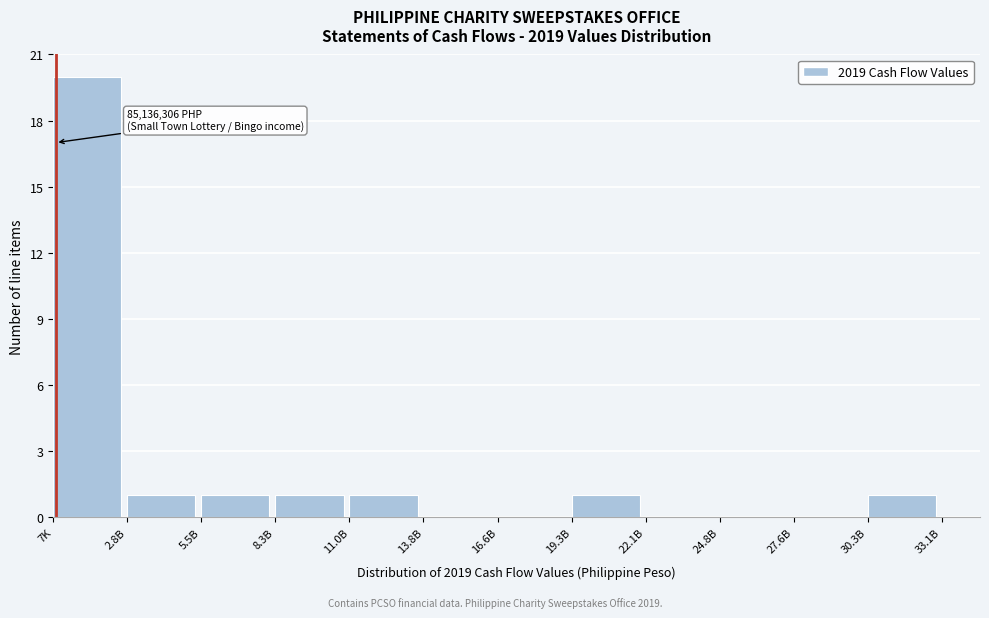

Reading right to left, what are all the values shown in this chart?

30.3B=1	27.6B=0	24.8B=0	22.1B=0	19.3B=1	16.6B=0	13.8B=0	11.0B=1	8.3B=1	5.5B=1	2.8B=1	7K=20